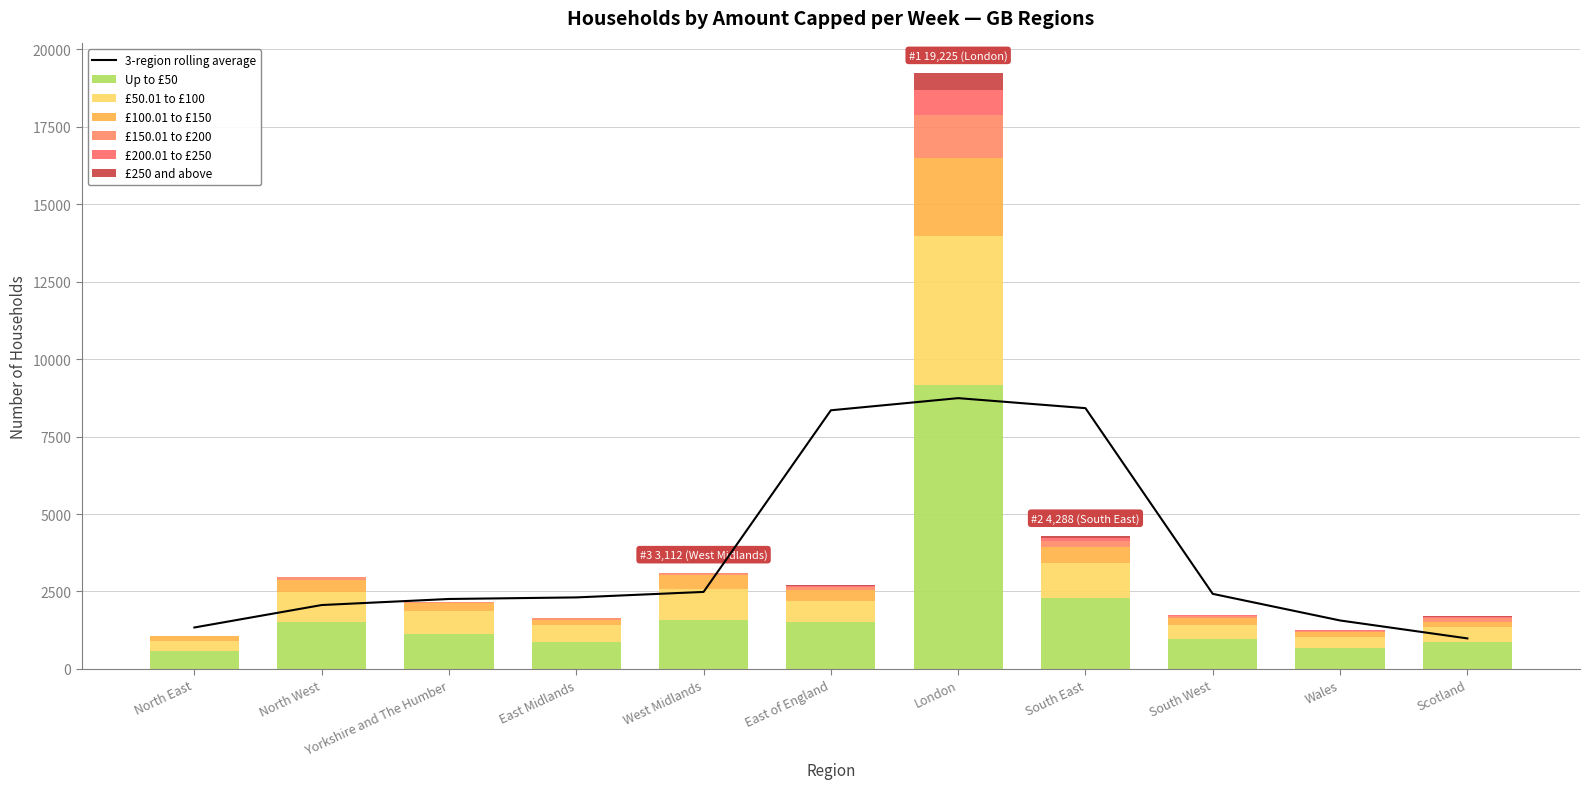

Does the chart contain any negative values?

No